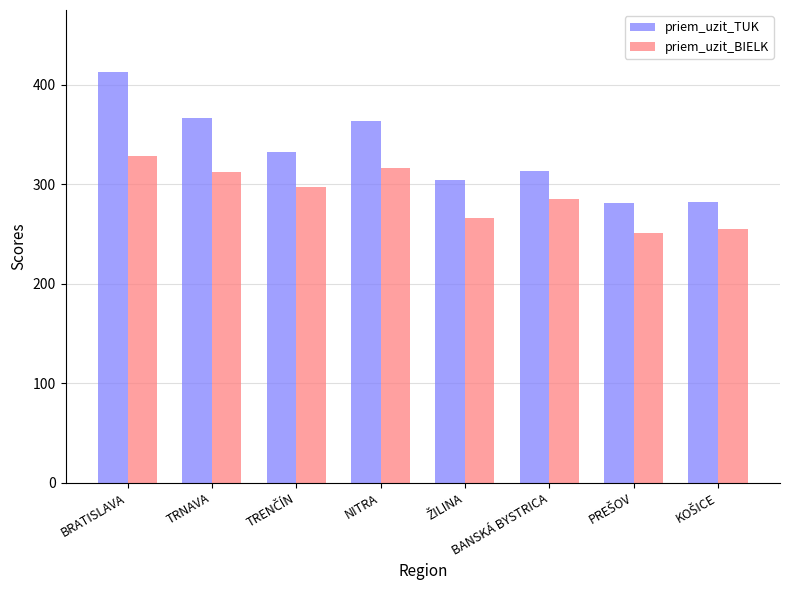

What is the difference between the priem_uzit_BIELK values at NITRA and BANSKÁ BYSTRICA?

31.4